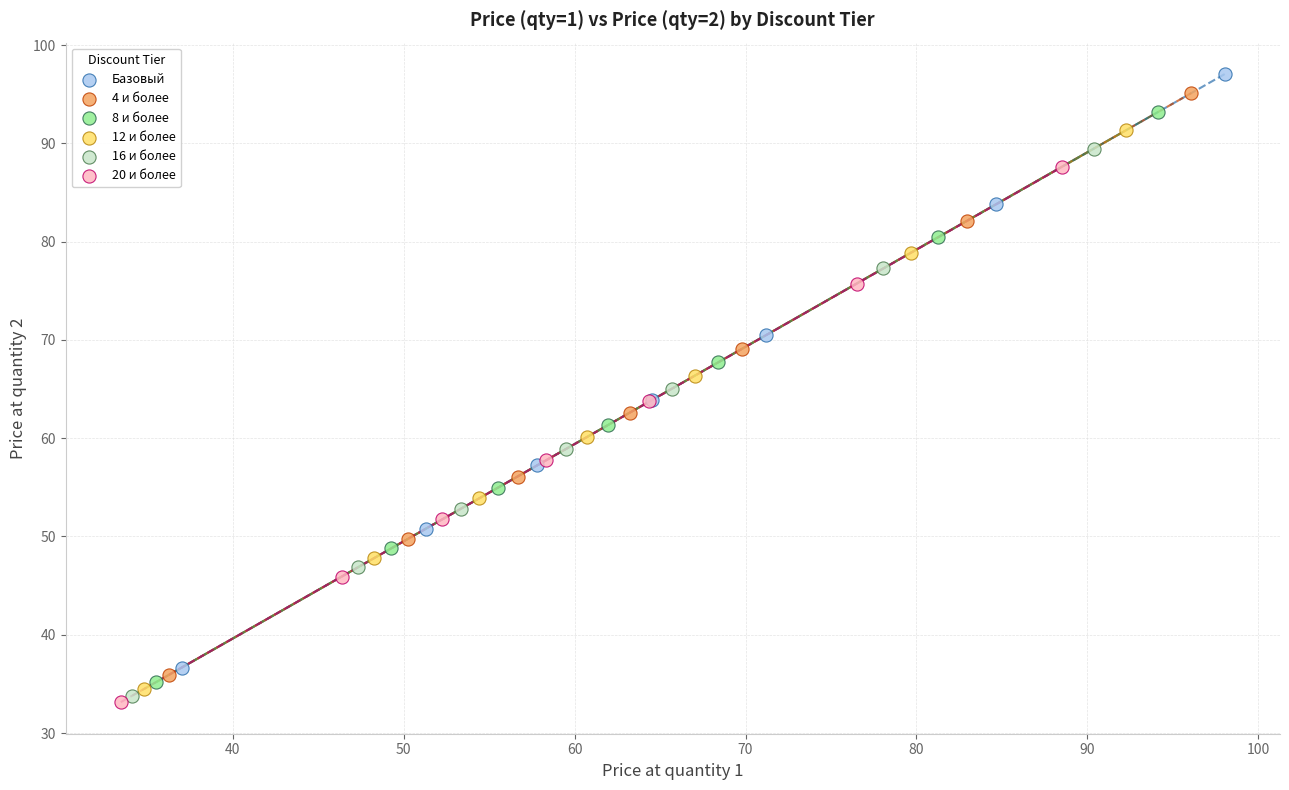

What are all the series names shown in the legend?

Базовый, 4 и более, 8 и более, 12 и более, 16 и более, 20 и более